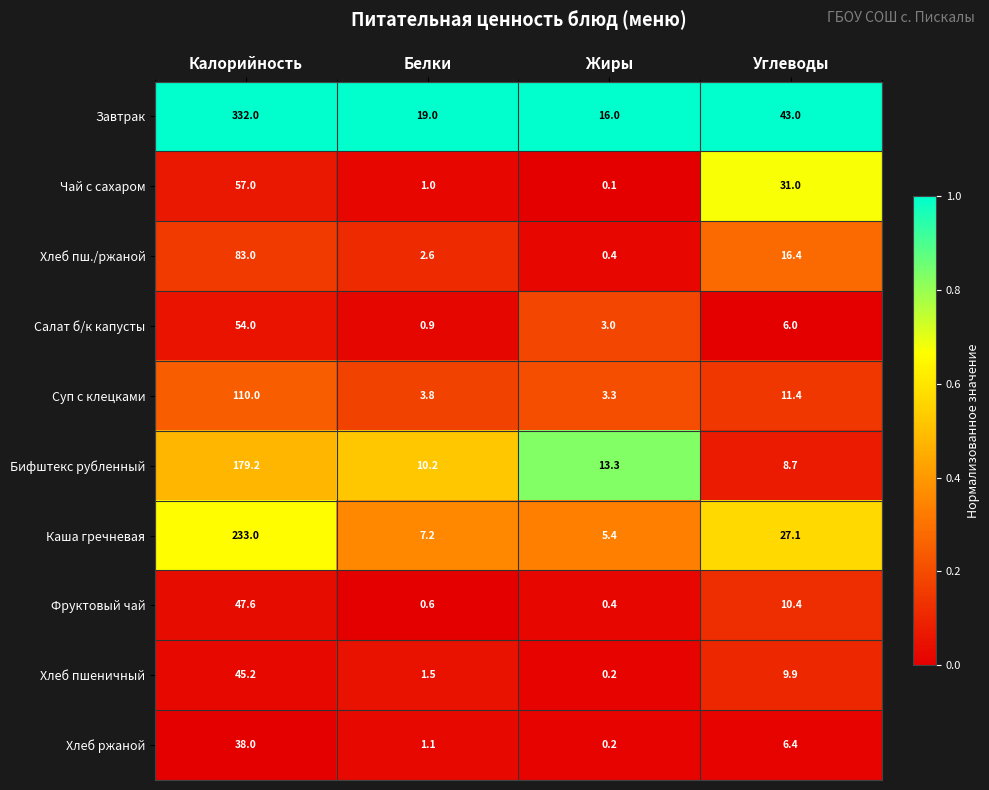

Which category has the highest value across all series?

Калорийность